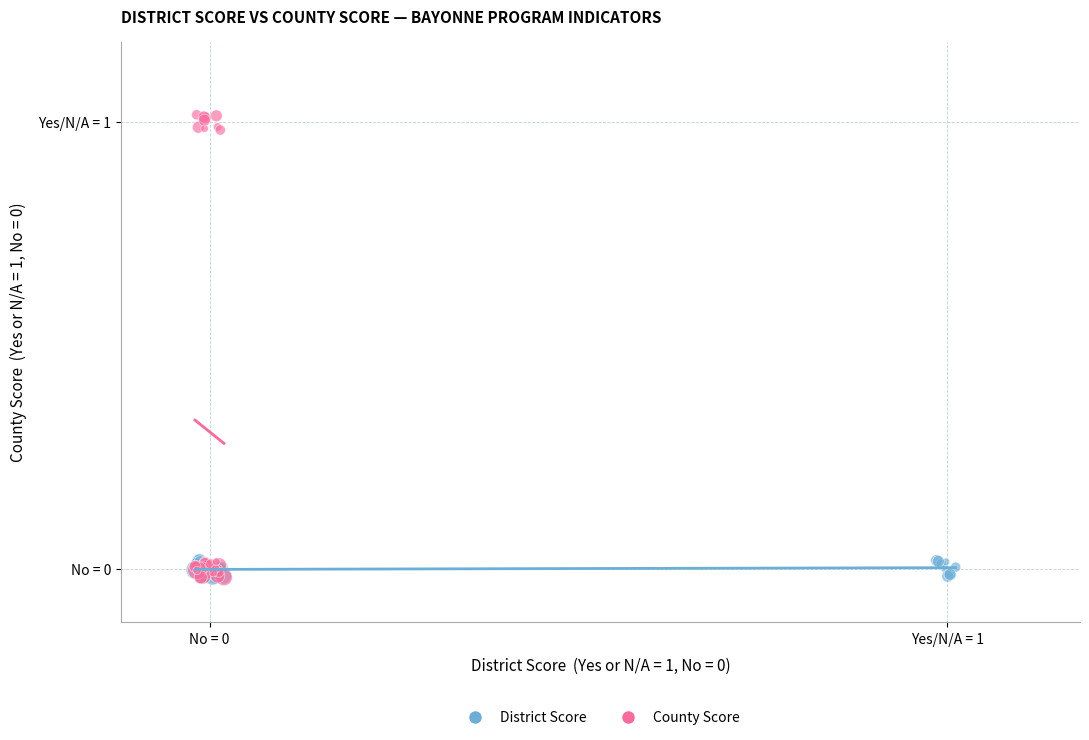

What are all the series names shown in the legend?

District Score, County Score